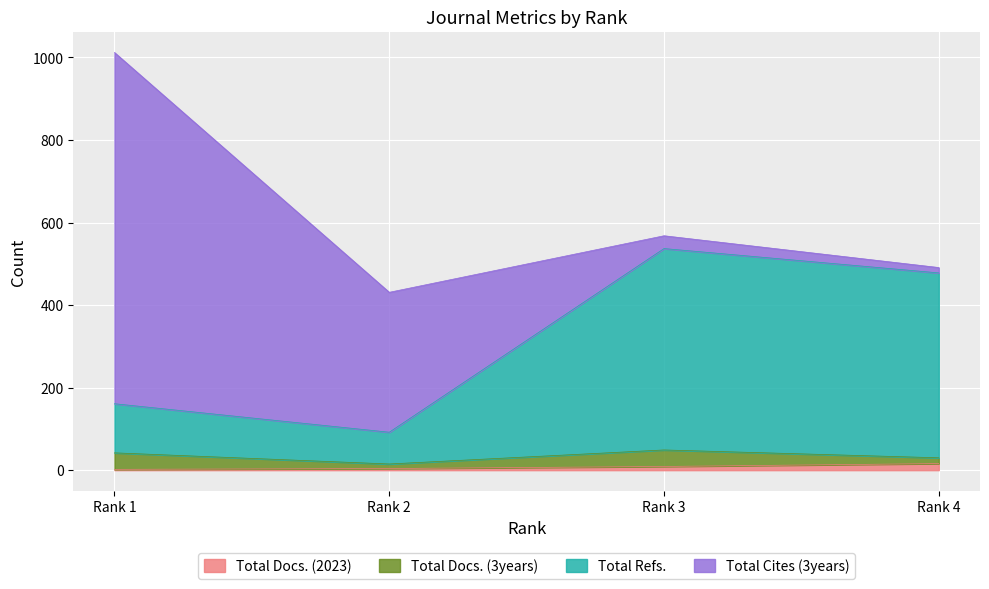

The value of Total Refs. at Rank 3 is 537. True or false?

True